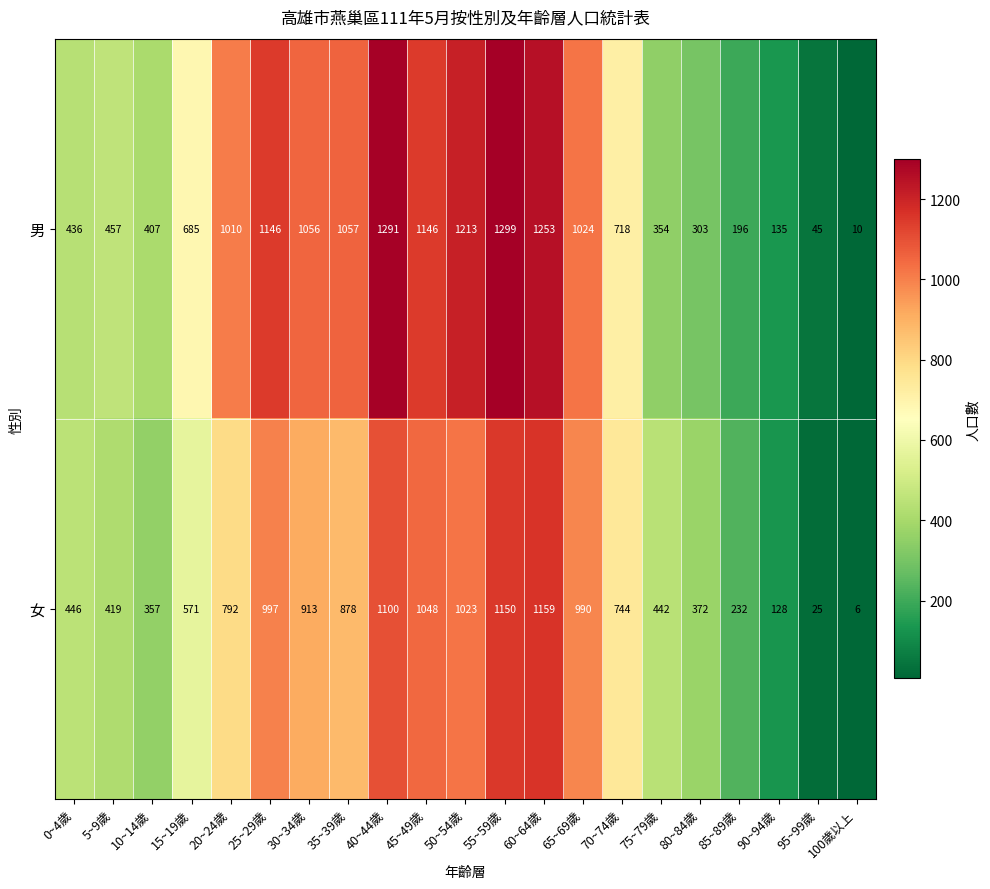

What is the difference between the highest and lowest values at 15~19歲?

114